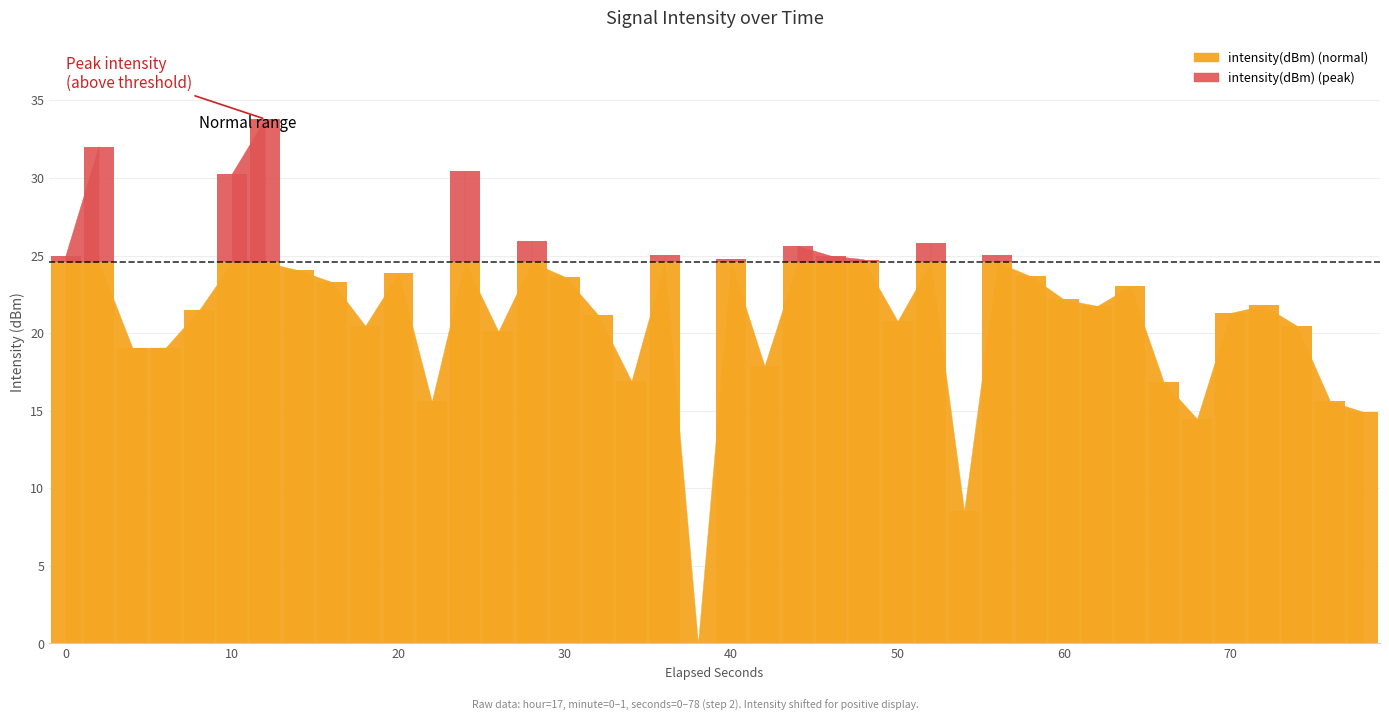

What is the difference between the second highest and second lowest values?

23.5